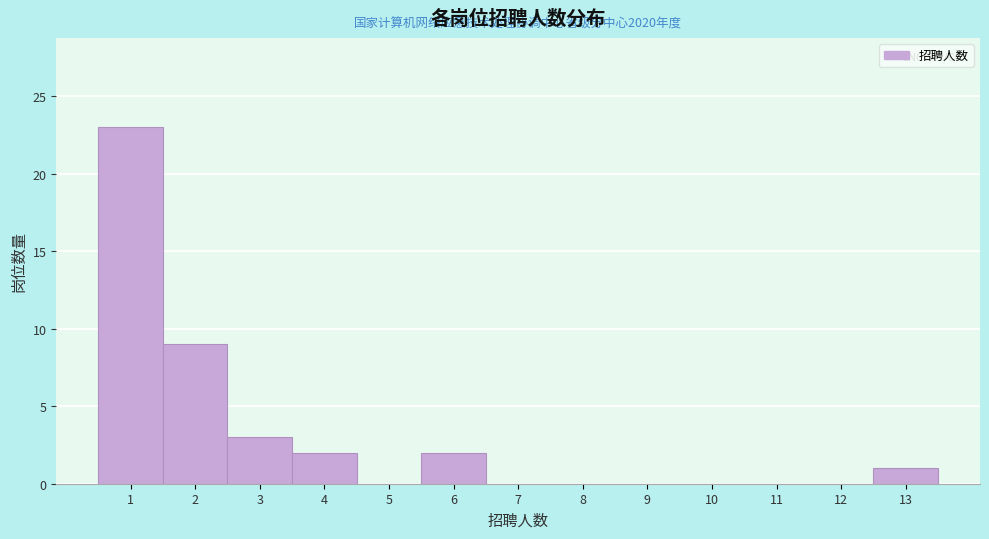

Over which range of the x-axis is the bar tallest?

0.5 to 1.5